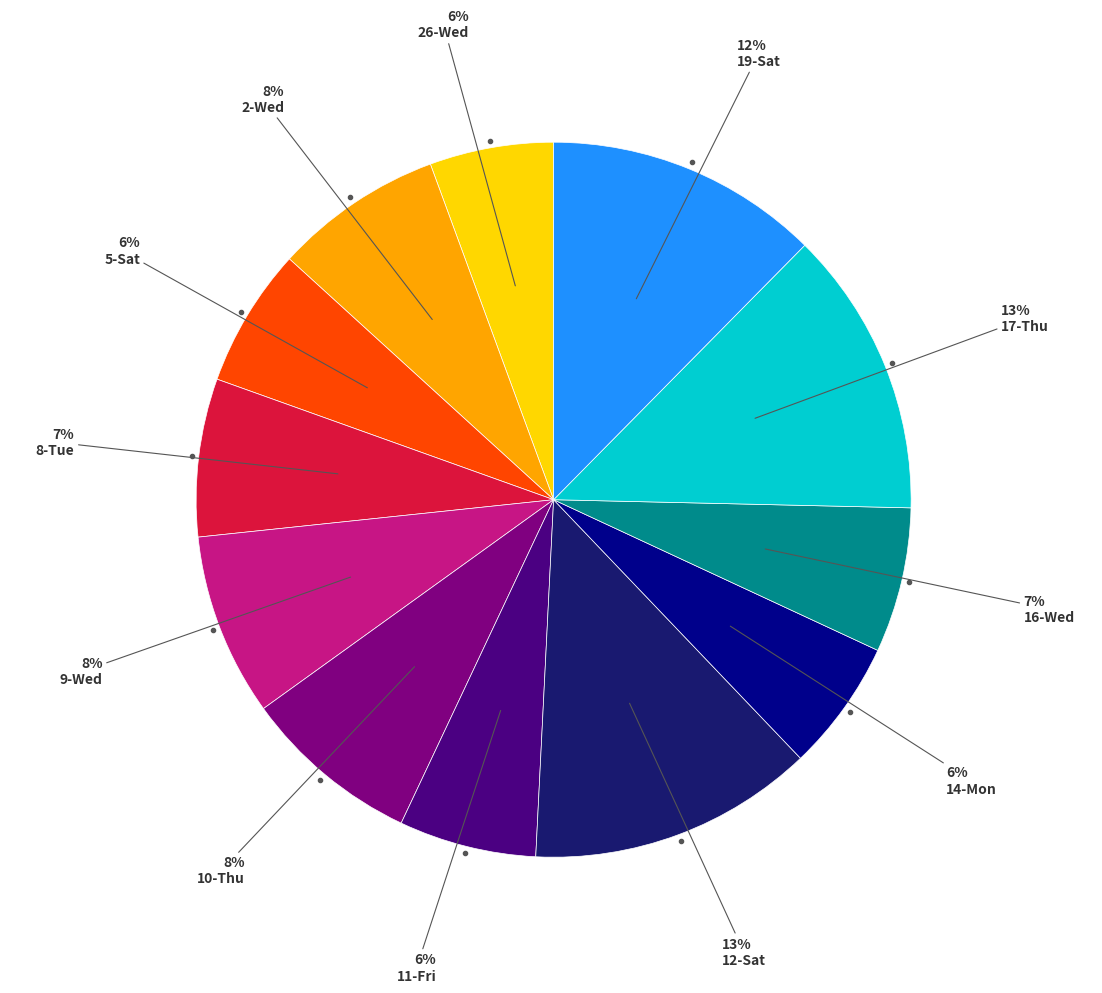

Count the number of slices in the pie.

12